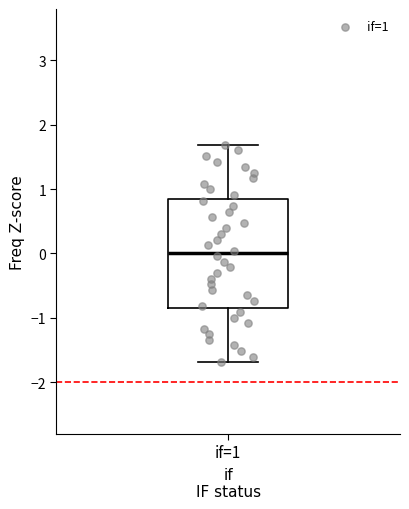

Transcribe this box plot: give where the median line is, the range the box spans, and where the two whiskers end, as read against the y-axis. The values are not printed on the chart, so give them approximately, as read against the axis.

median 0.0, box -0.8 to 0.8, whiskers -1.7 to 1.7